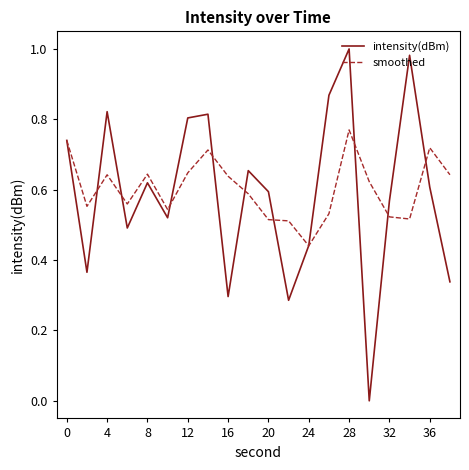

Rank the series by their maximum value, from highest to lowest.

intensity(dBm), smoothed